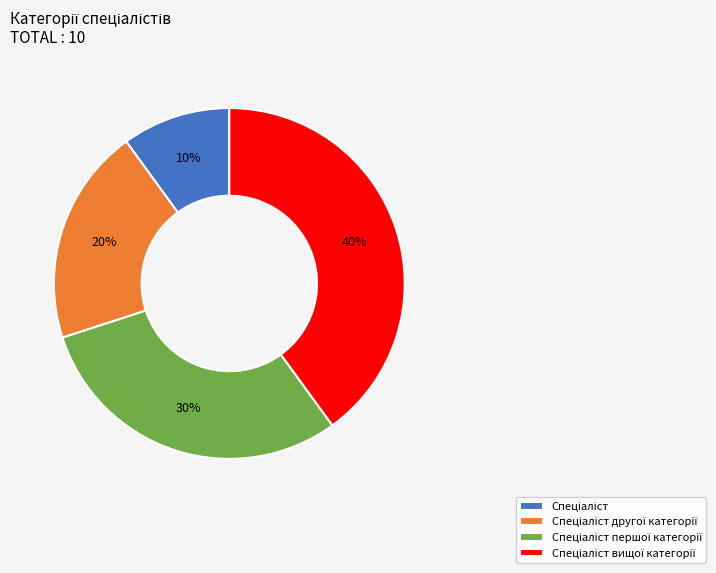

To the nearest percent, what is the average slice percentage?

25%